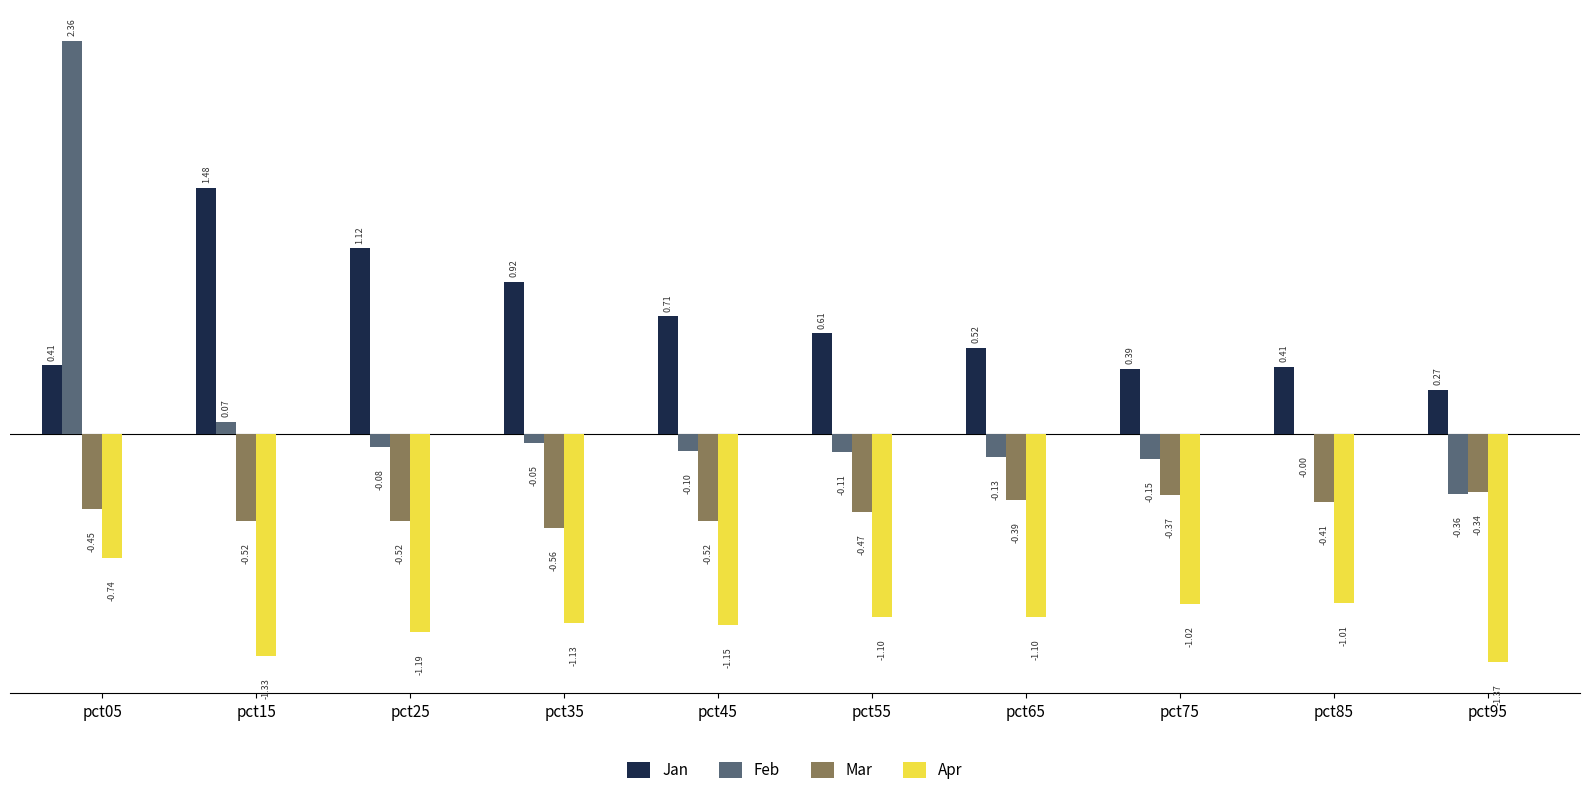

Does the chart contain stacked bars?

No